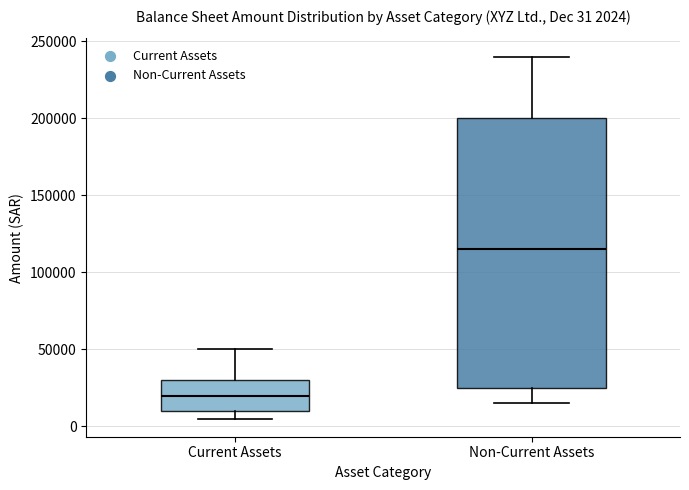

Which box has the highest median line?

Non-Current Assets